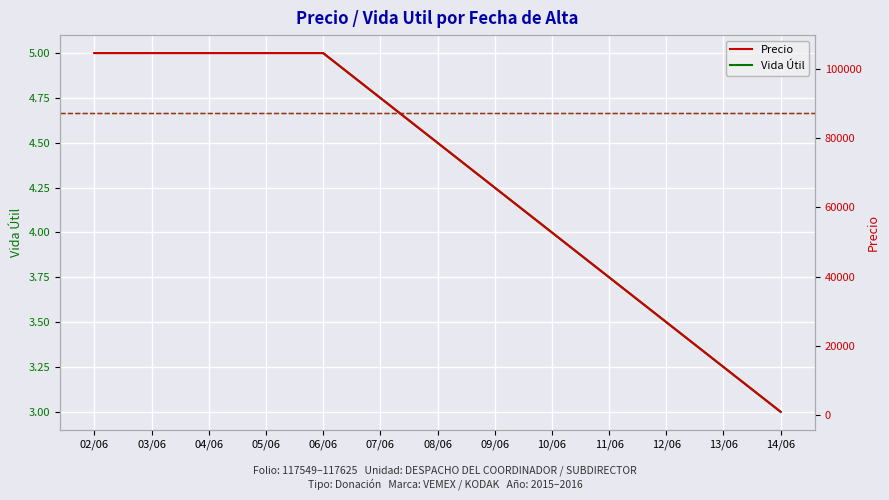

At 06/06, list the series in order from largest to smallest.

Precio, Vida Útil